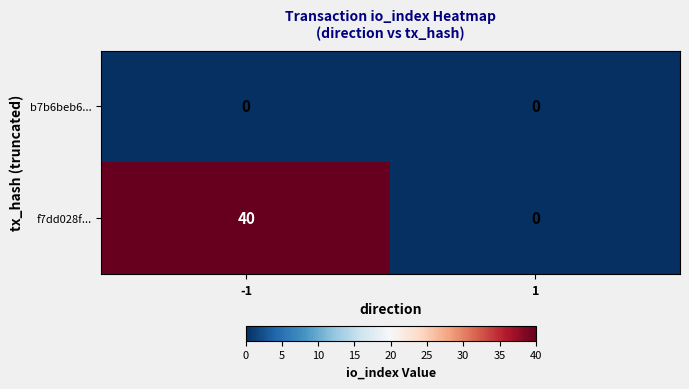

The f7dd028f... series shows 0 at 1. True or false?

True